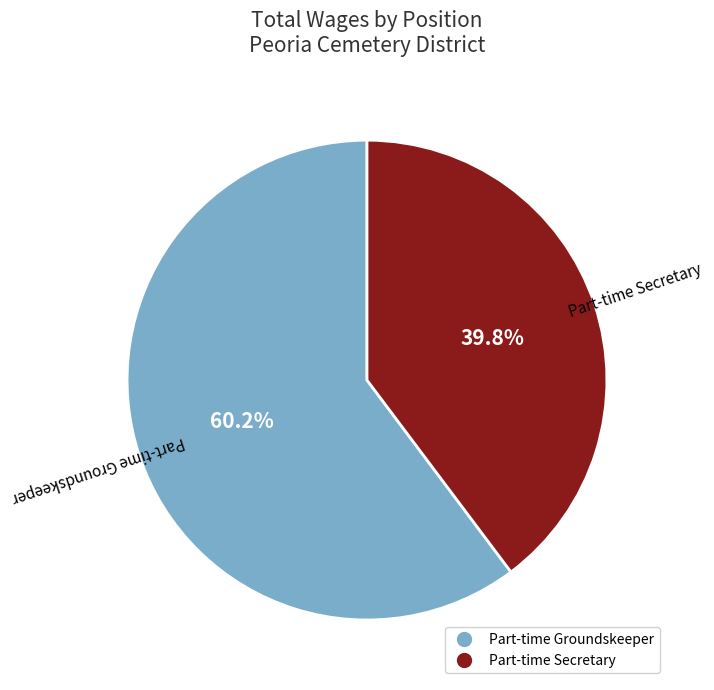

What percentage do Part-time Groundskeeper and Part-time Secretary together represent?

100.0%